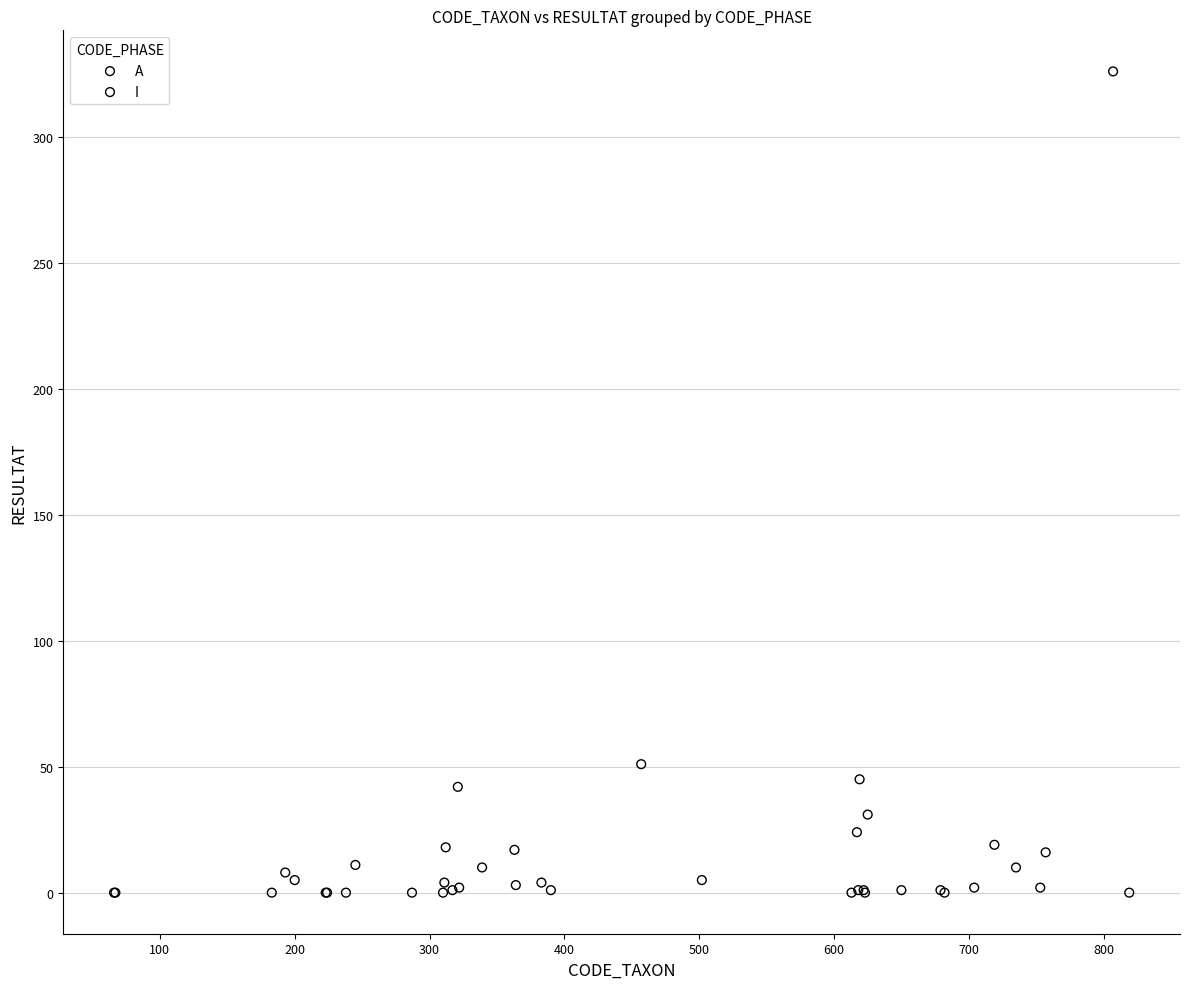

What are all the series names shown in the legend?

A, I